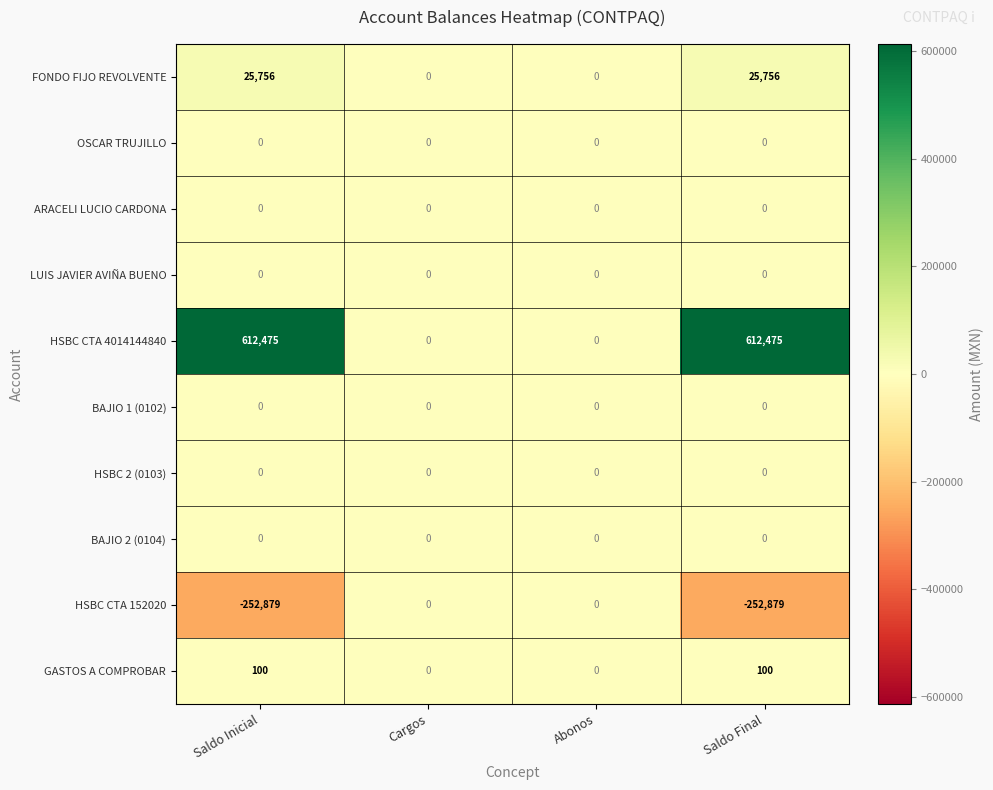

Which series has the widest spread of values?

HSBC CTA 4014144840